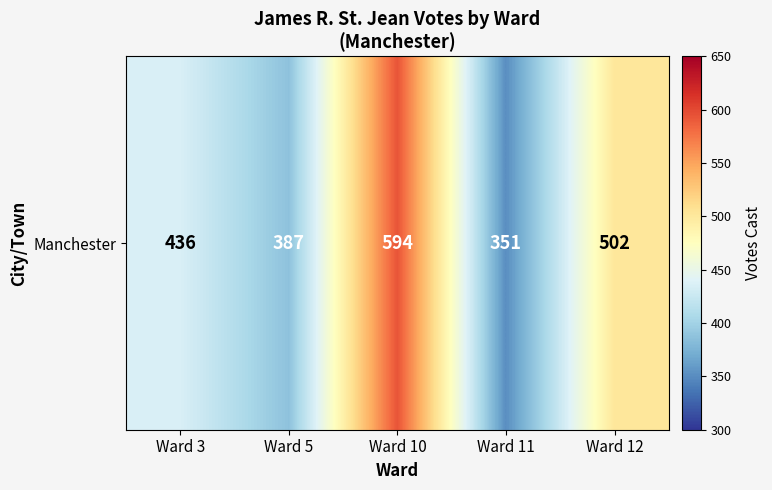

List the labels in order of value, smallest first.

Ward 11, Ward 5, Ward 3, Ward 12, Ward 10